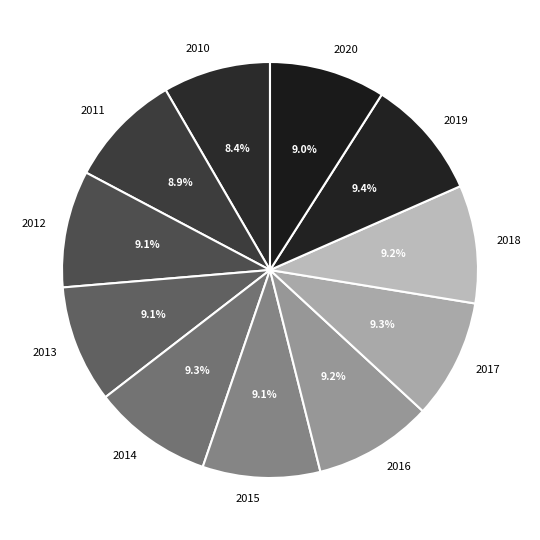

The 2017 slice represents 21% of the pie. True or false?

False